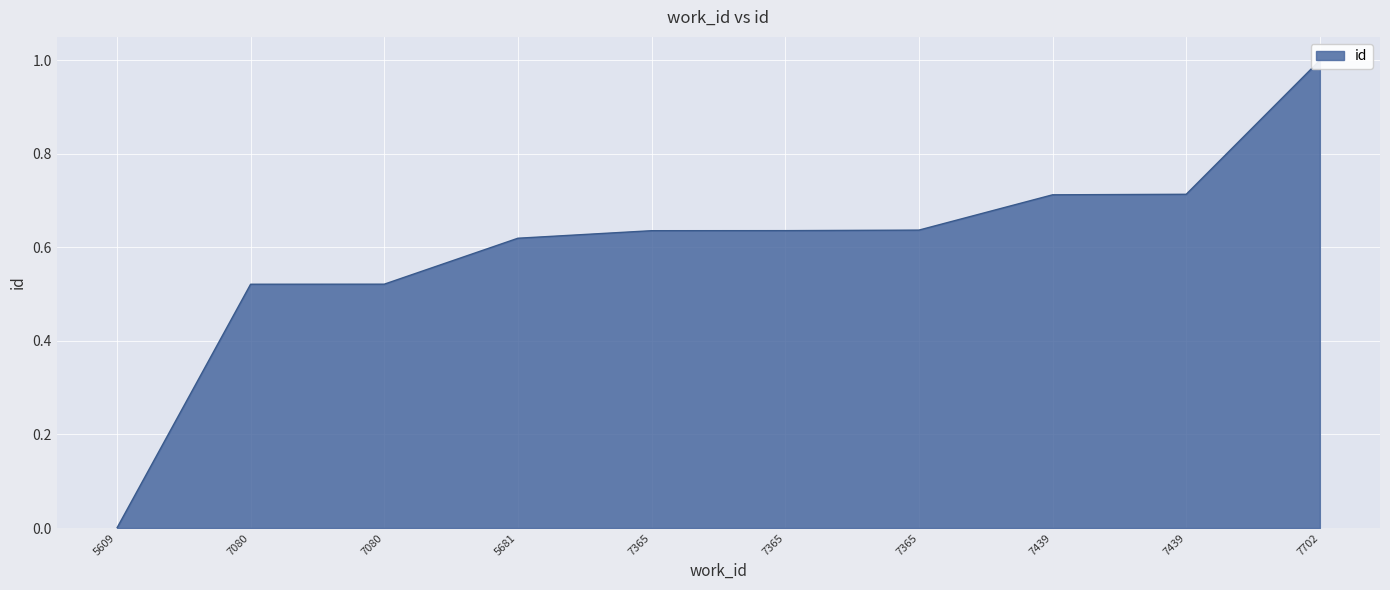

Where is the data nearest to the value 0?

5609